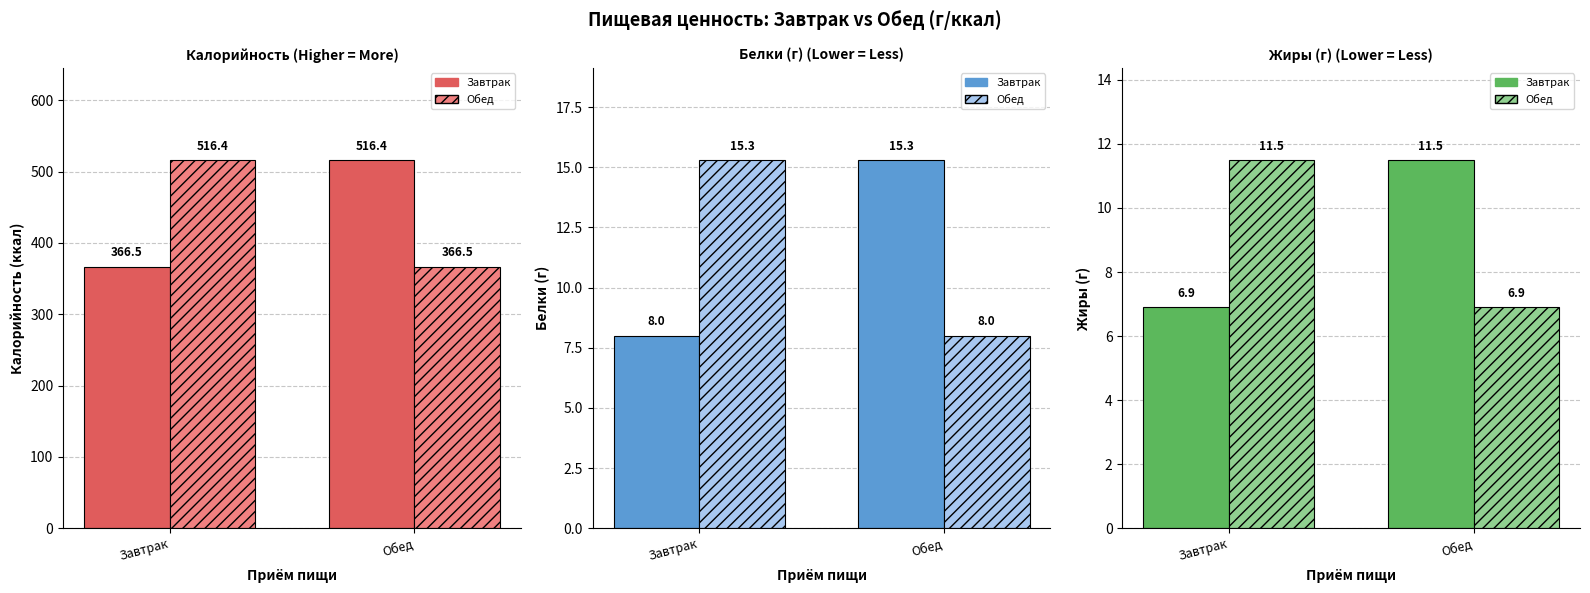

What is the smallest value displayed?

6.9